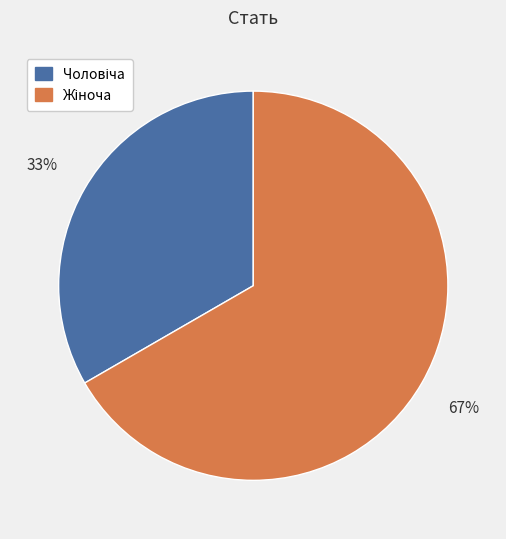

Is there any slice that represents more than half of the pie?

Yes